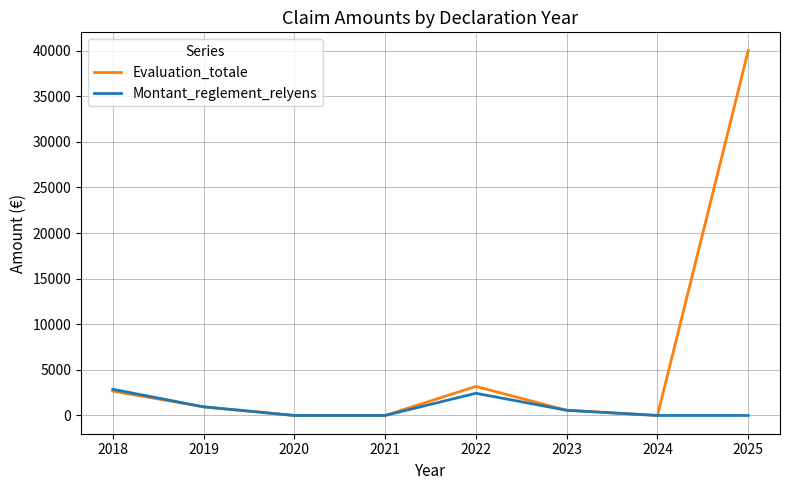

How many interior local peaks does the Evaluation_totale series have?

1